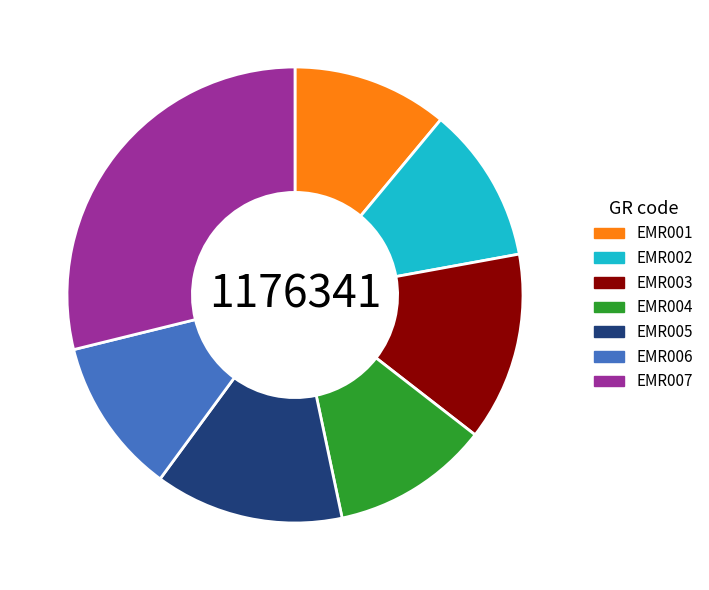

The EMR001 slice represents 11% of the pie. True or false?

True